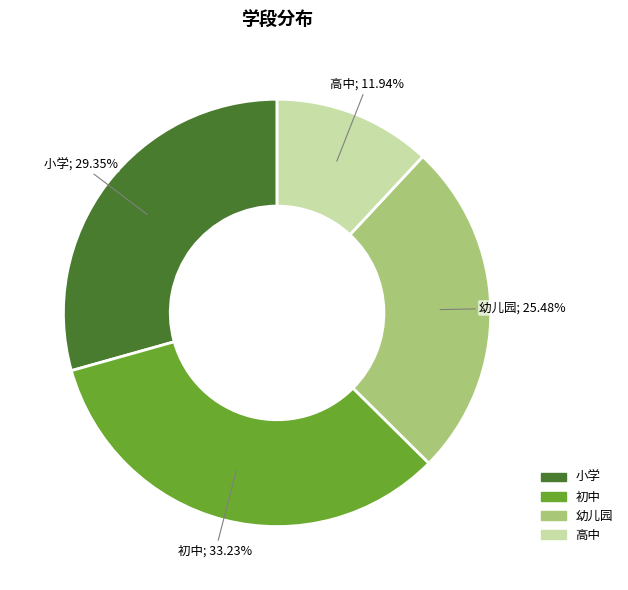

What percentage is NOT represented by 小学?

70.6%